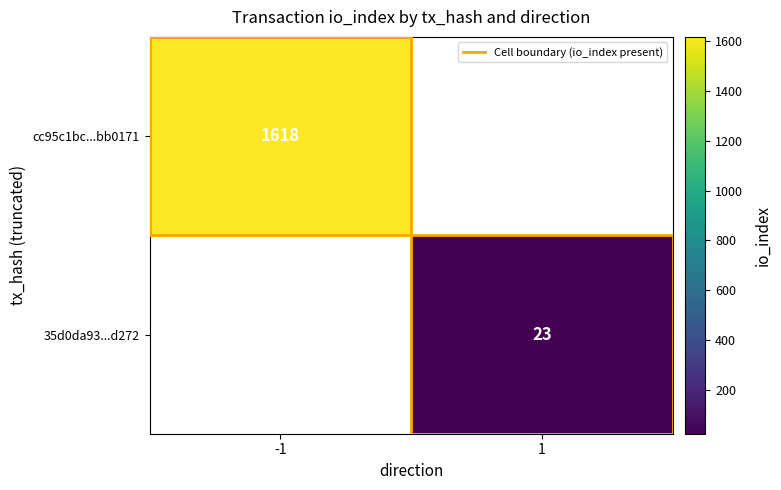

Which category has the lowest value across all series?

1